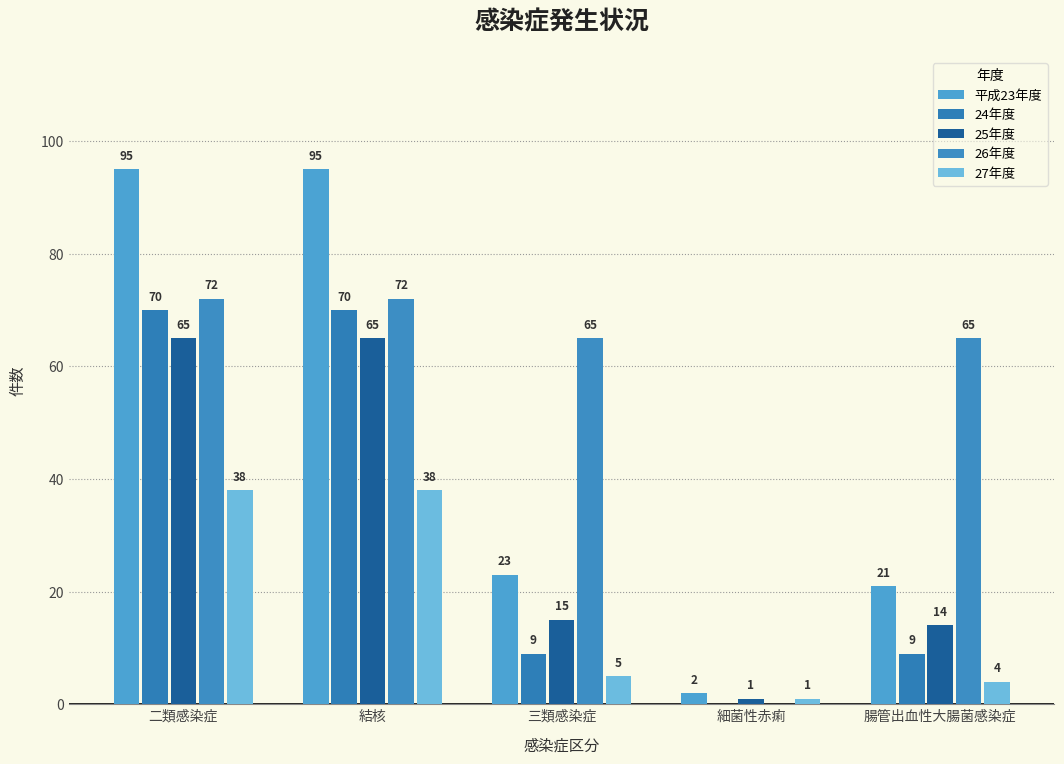

What is the minimum value for 25年度?

1